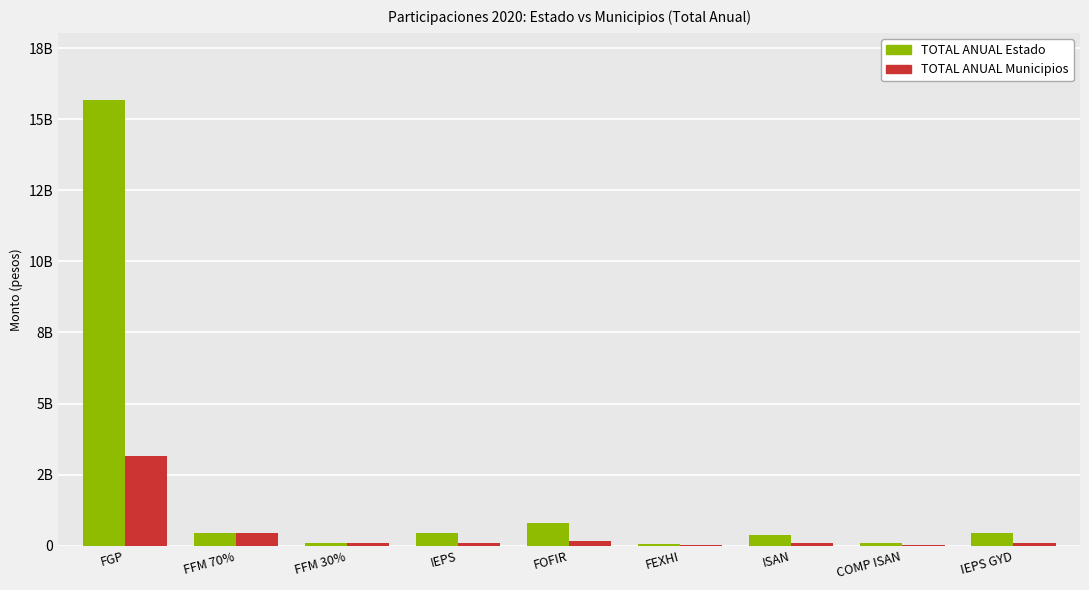

Rank the series at FOFIR from lowest to highest value.

TOTAL ANUAL Municipios, TOTAL ANUAL Estado